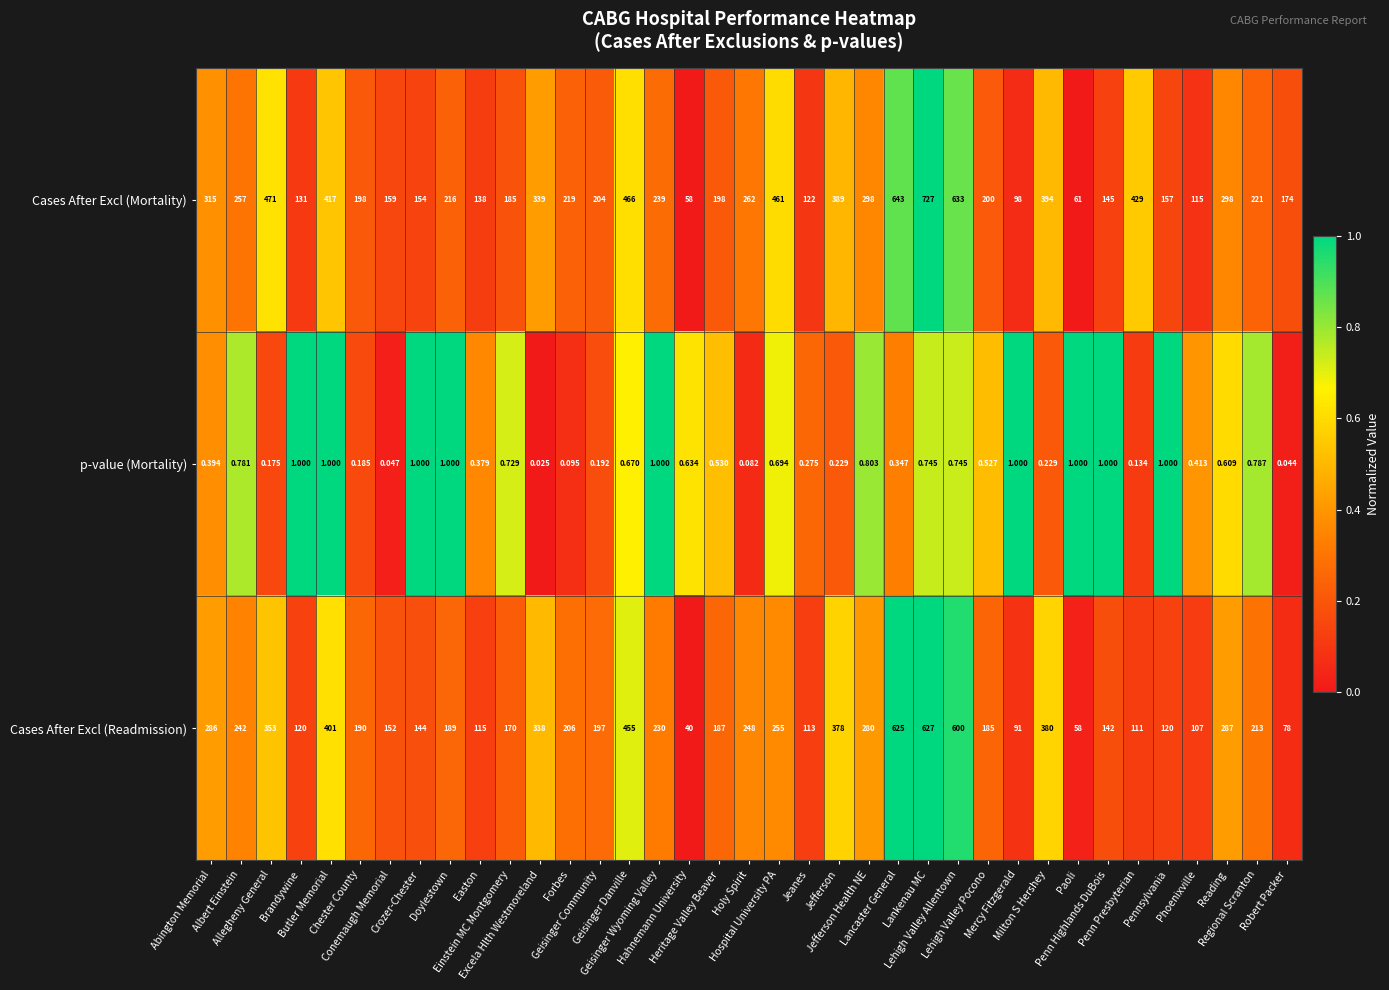

Which series has the largest total across all categories?

Cases After Excl (Mortality)